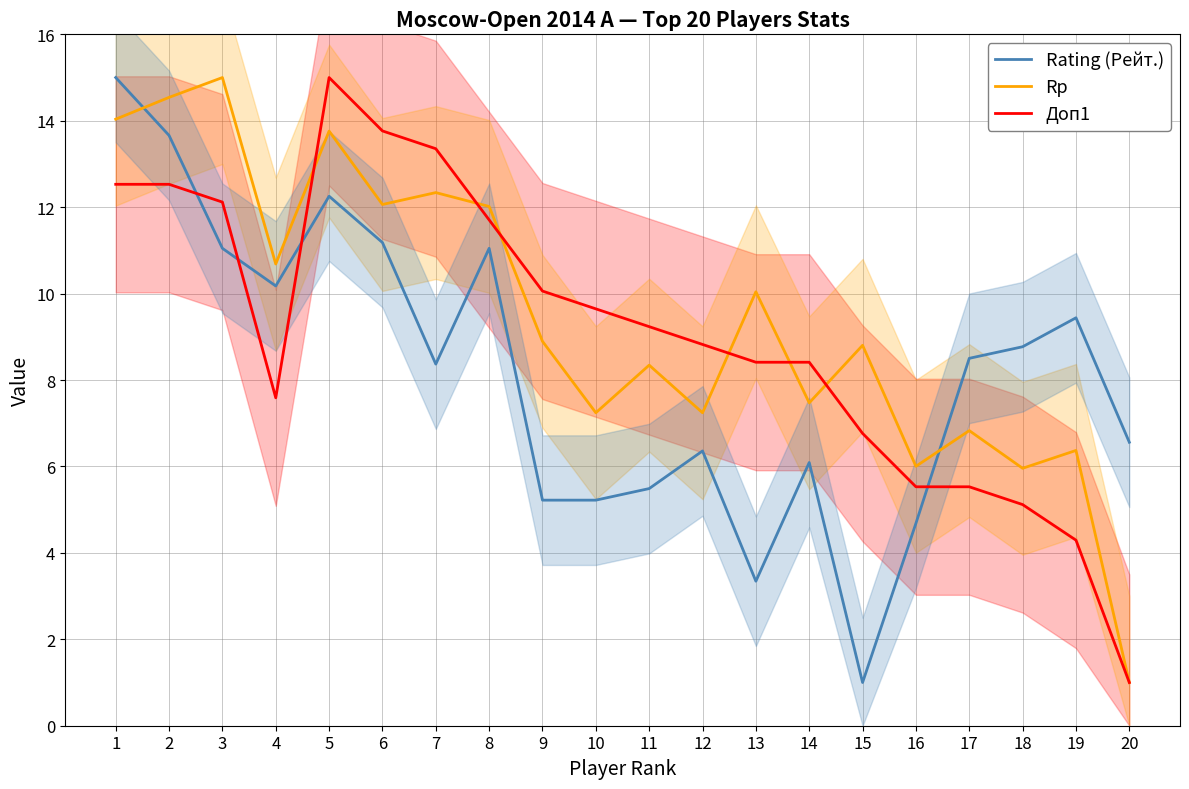

List the series in order of their overall mean, highest first.

Rp, Доп1, Rating (Рейт.)